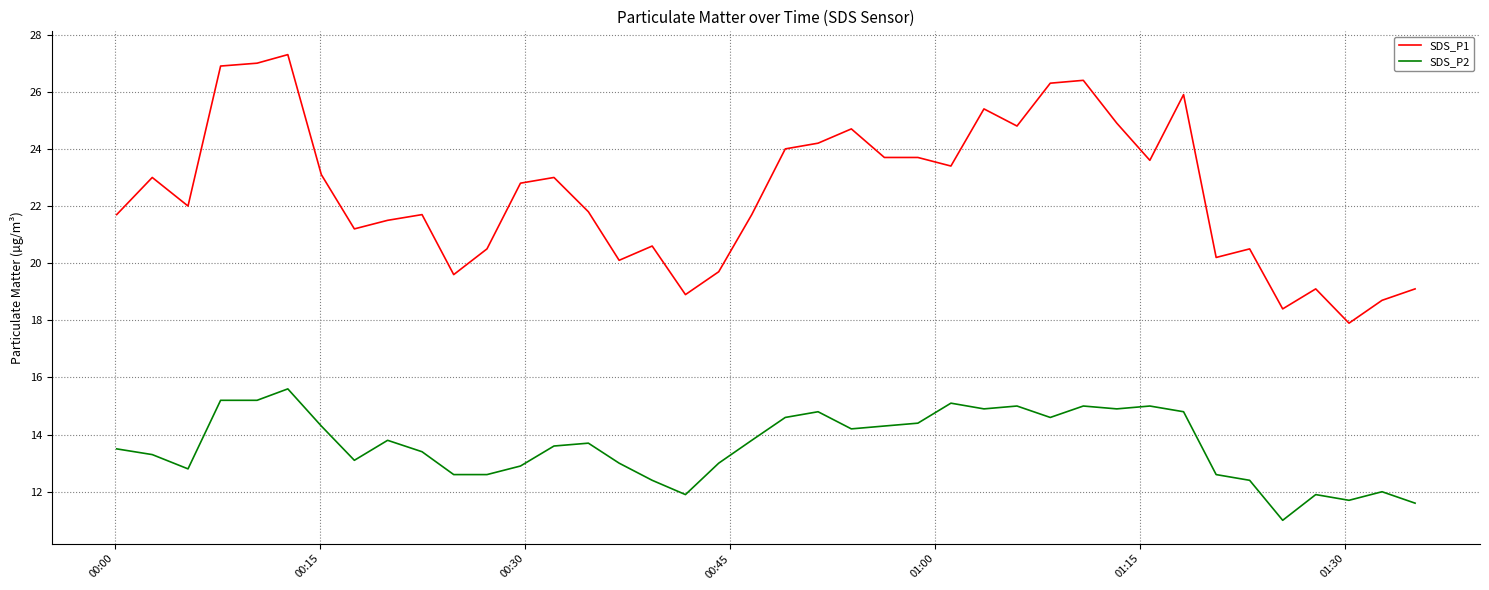

What is the difference between the maximum and minimum values in the SDS_P1 series?

9.4